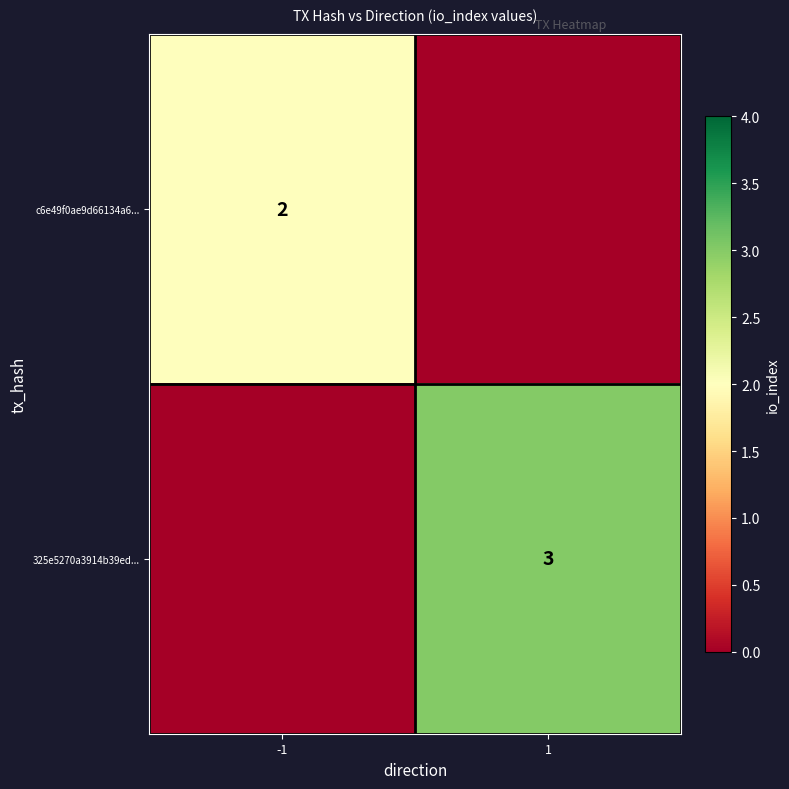

At how many categories does at least one series exceed 1?

2